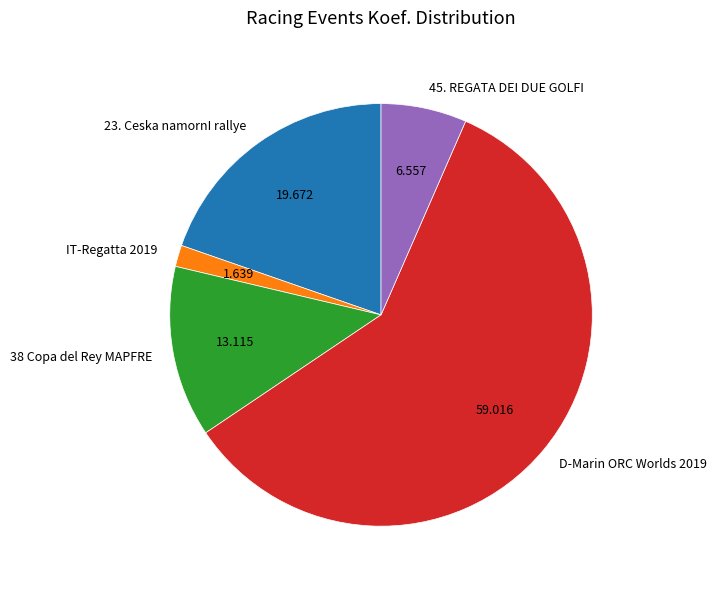

Does any single category account for the majority?

Yes